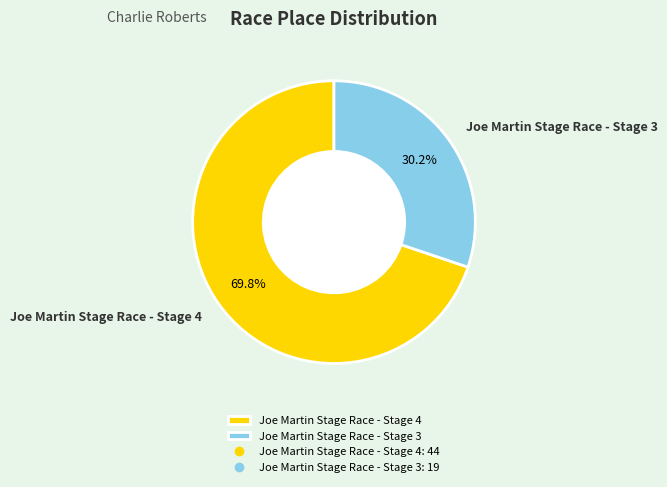

To the nearest percent, what is the average slice percentage?

50%